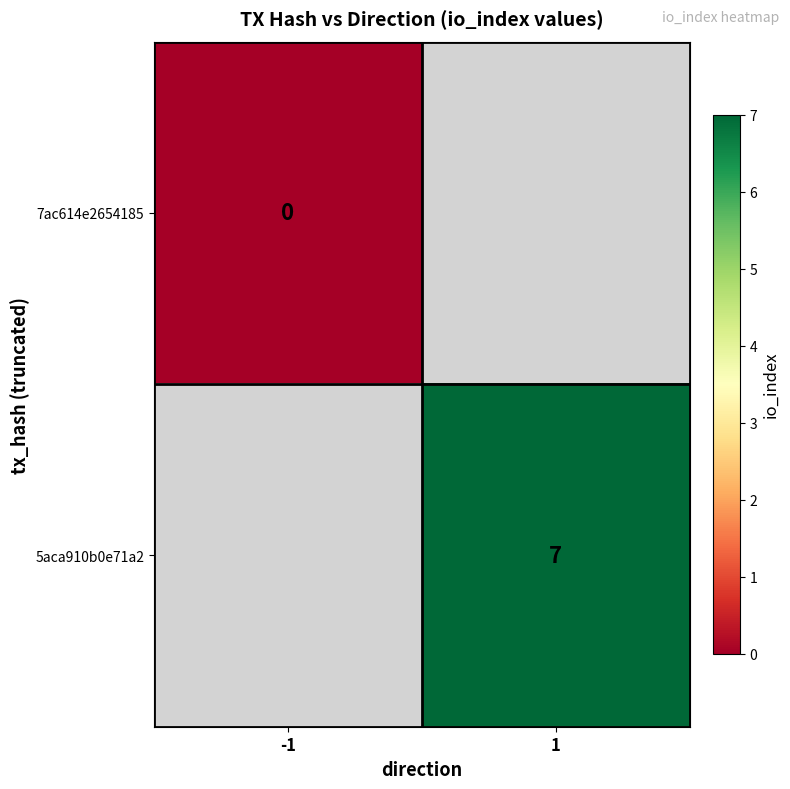

How many positive values does the 5aca910b0e71a2 series have?

1